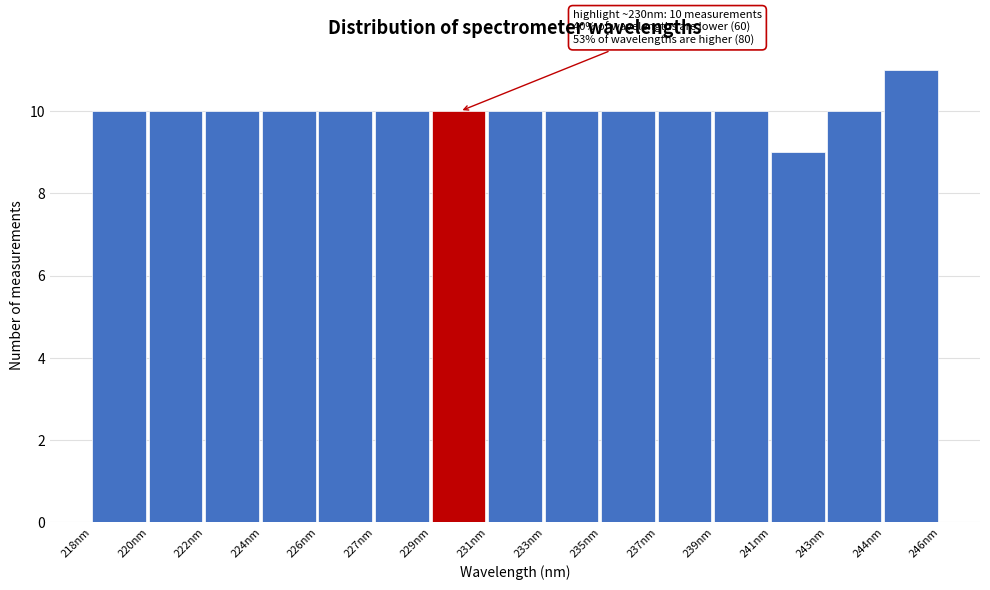

Reading left to right, what are all the values shown in this chart?

10	10	10	10	10	10	10	10	10	10	10	10	9	10	11